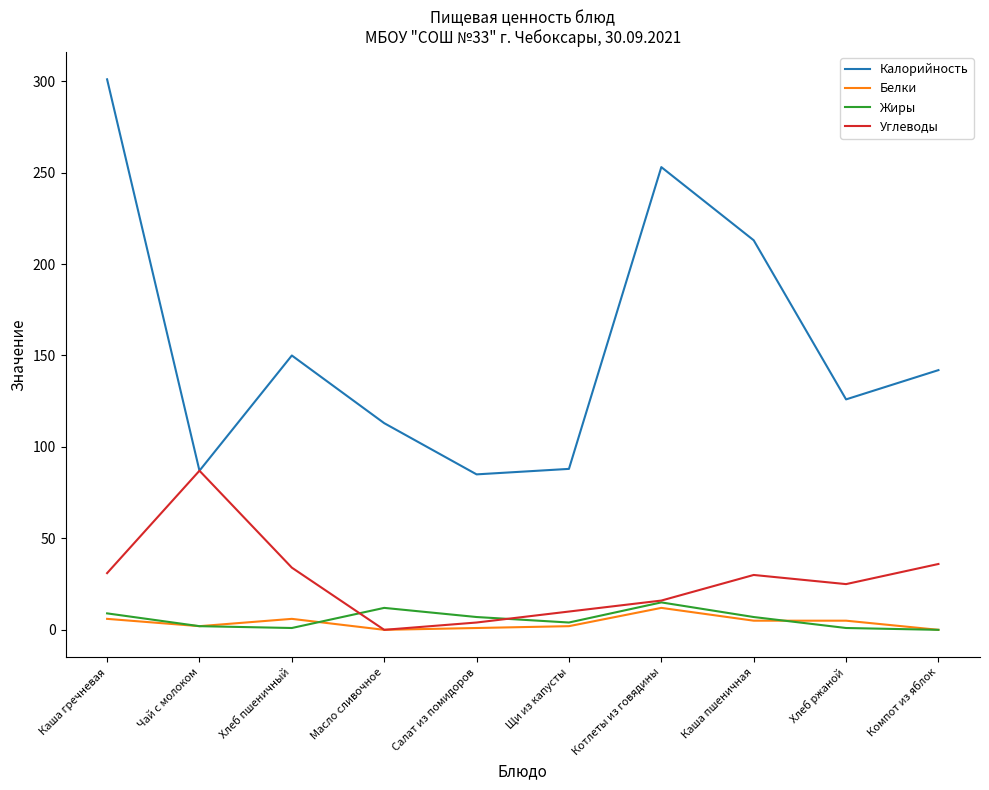

What is the approximate value of Углеводы at Котлеты из говядины?

16